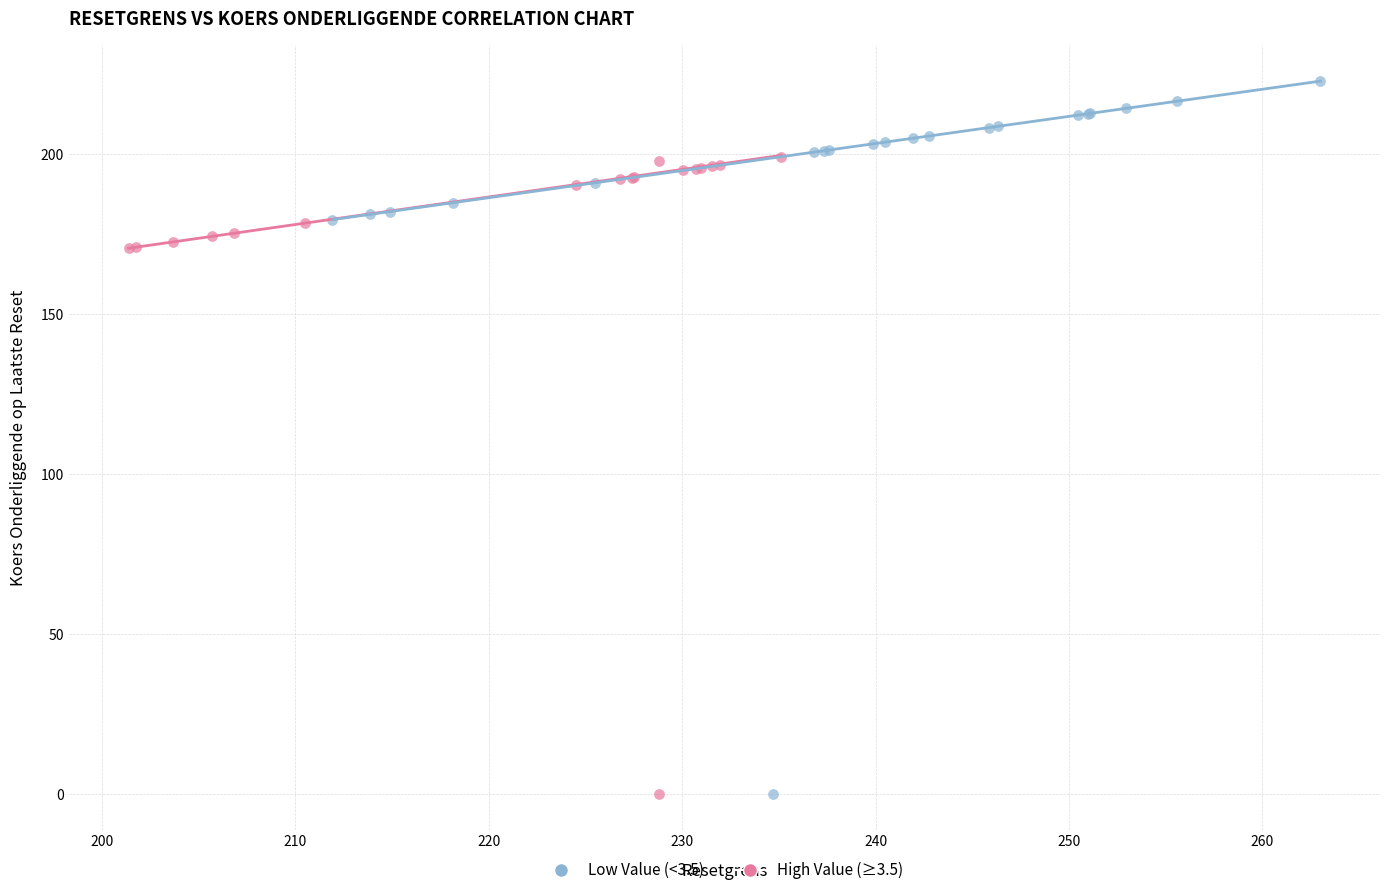

Which series has the widest spread of Y values?

Low Value (<3.5)